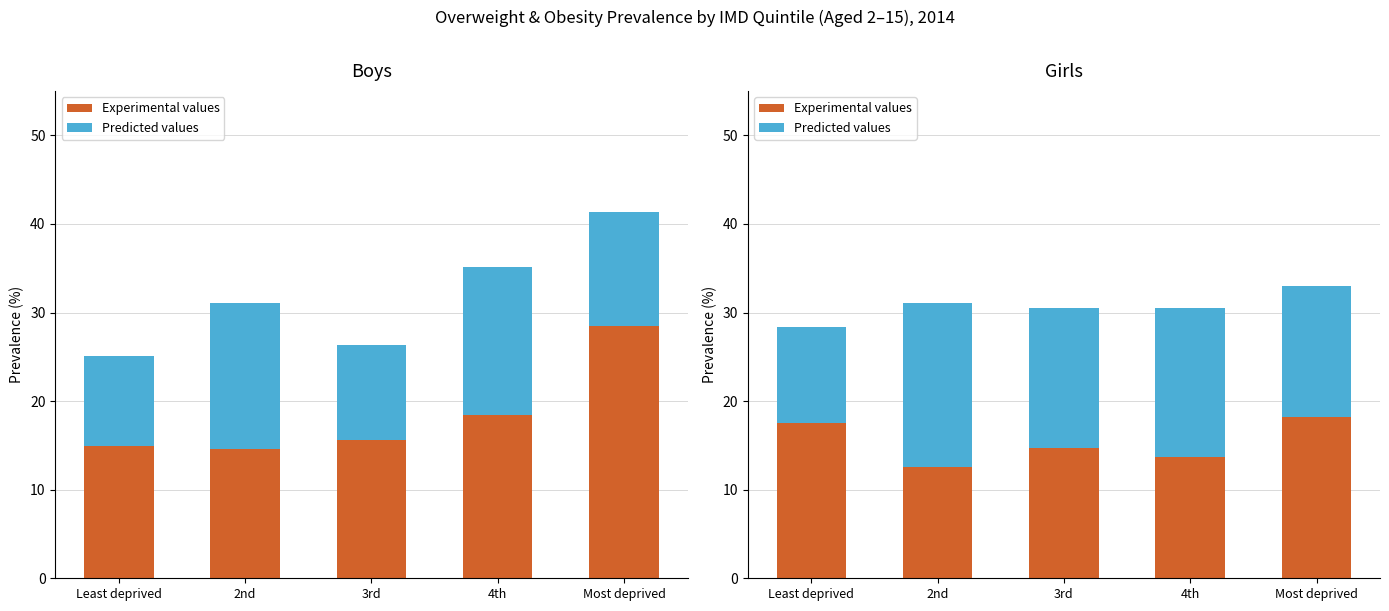

What is the total value across all series at 3rd?

30.5